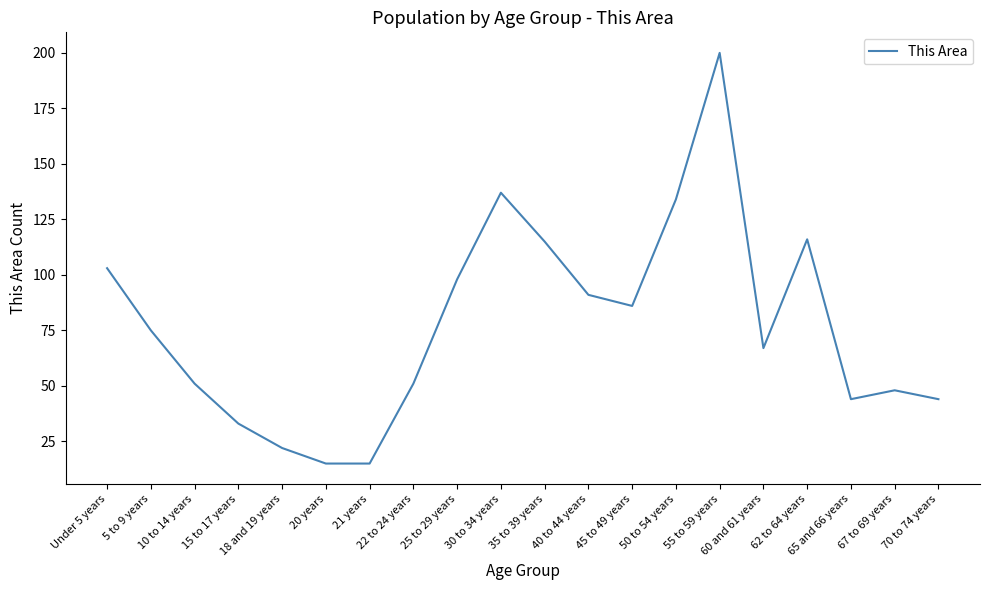

Is it true that the value at 21 years is 25?

False